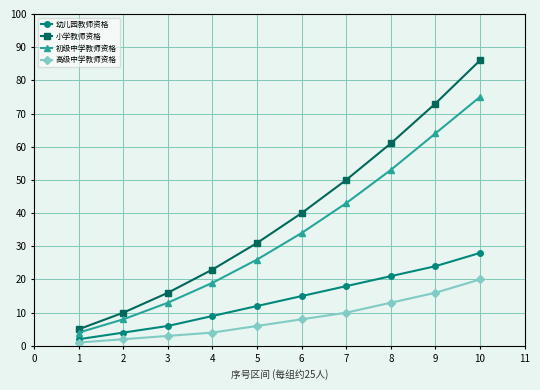

What is the difference between the maximum and minimum values in the 幼儿园教师资格 series?

26